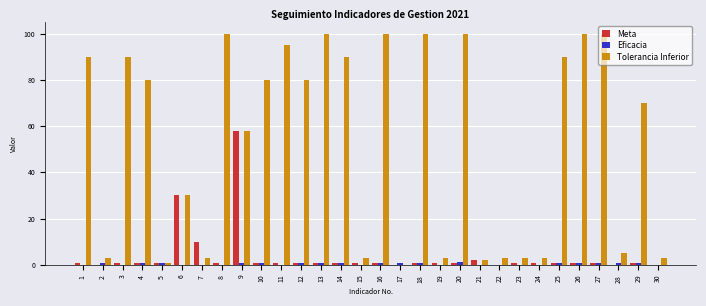

The value of Tolerancia Inferior at 2 is 3.0. True or false?

True